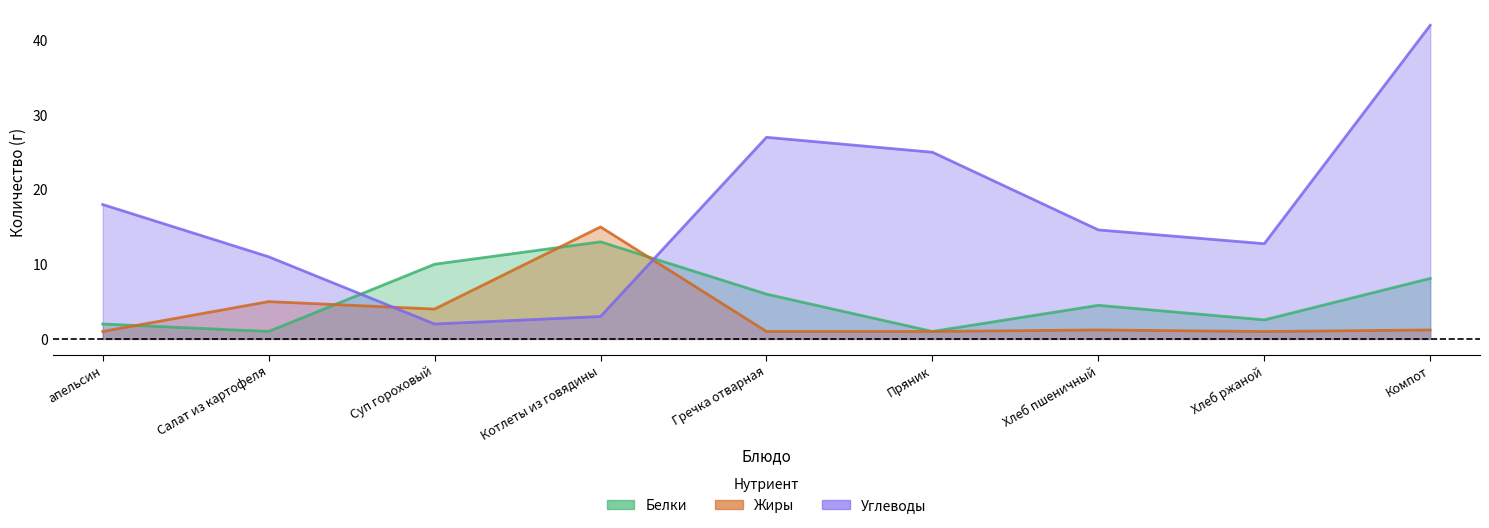

The value of Жиры at Салат из картофеля is 5.0. True or false?

True